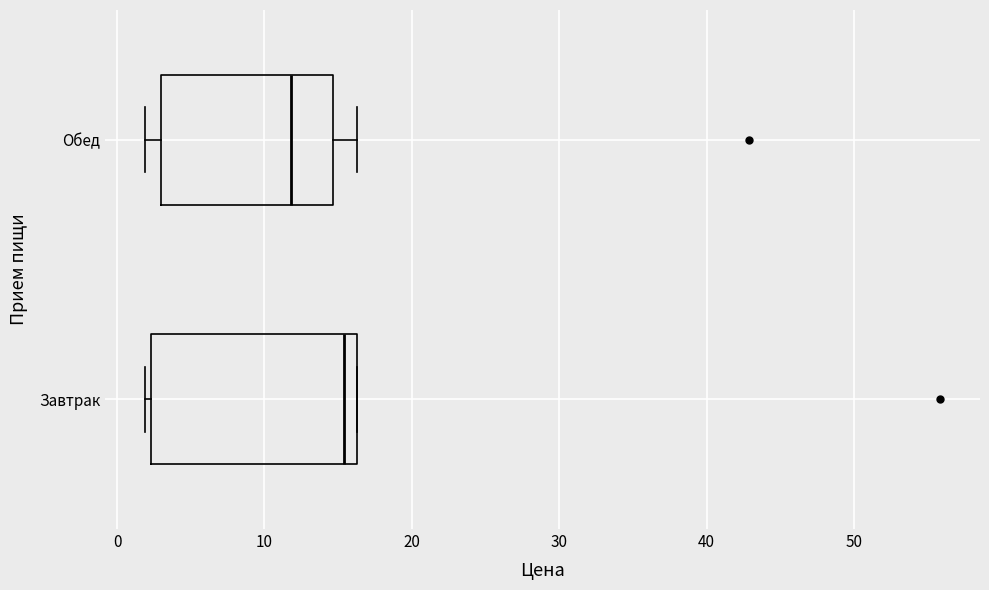

Reading bottom to top, read every box against the x-axis: the position of its median line, the range the box covers, and the ends of its whiskers. The values are not printed on the chart, so give them approximately, as read against the axis.

Завтрак: median 15, box 2 to 16, whiskers 2 (just left of the box's left edge) to 16
Обед: median 12, box 3 to 15, whiskers 2 to 16